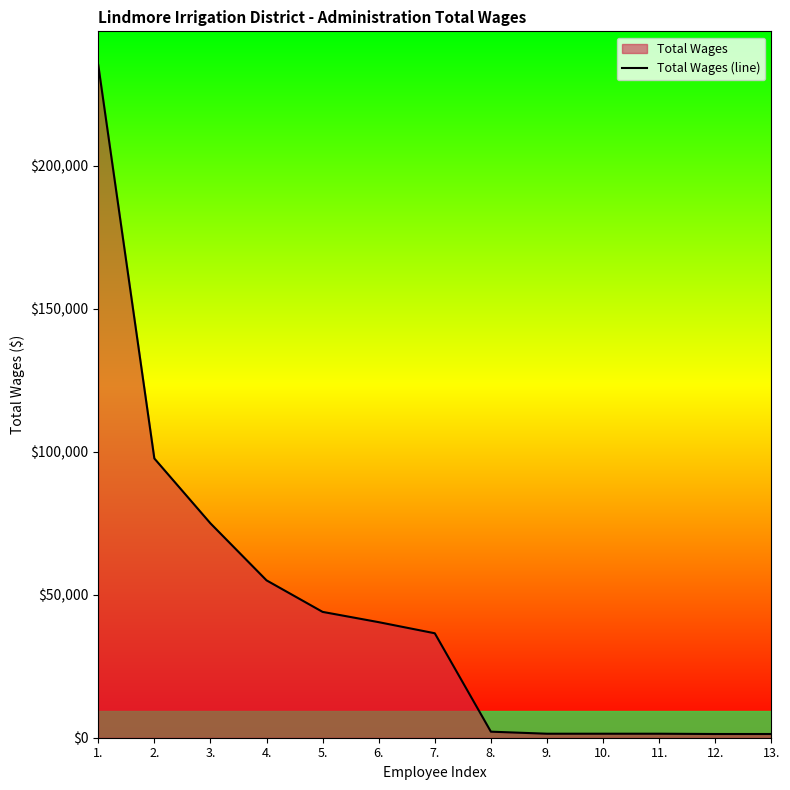

Count the number of data series in this chart.

1